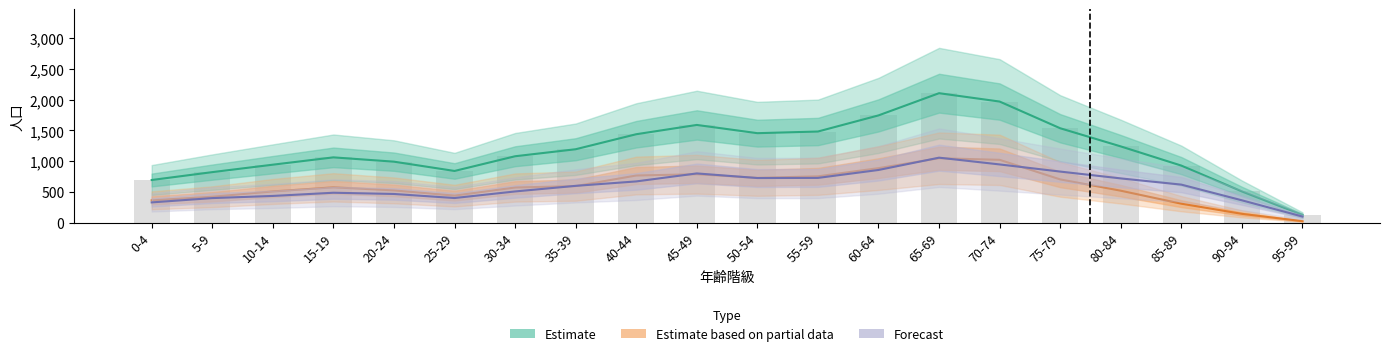

The value of 女 at 20-24 is 467. True or false?

True